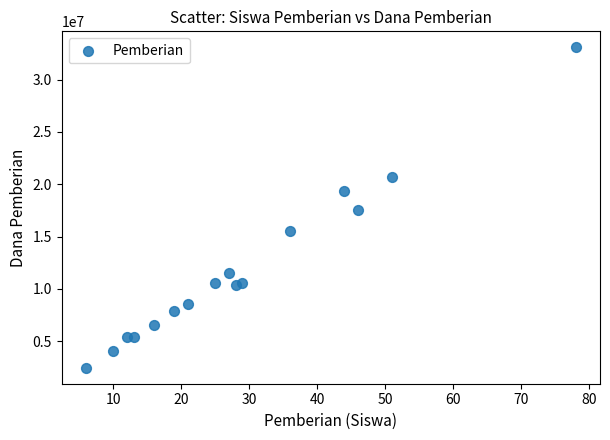

What is the range of X values (max minus min)?

72